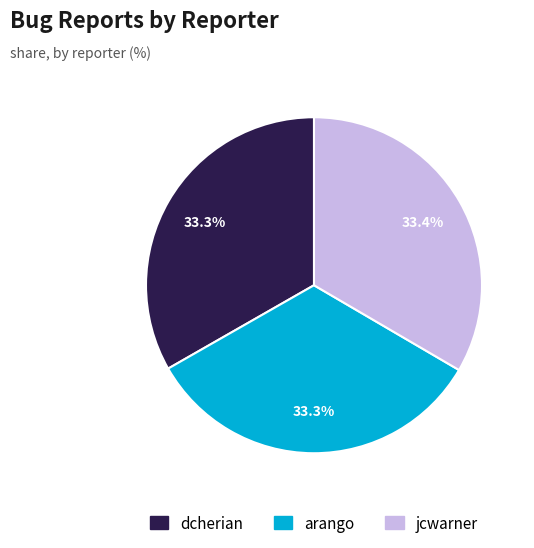

How many slices are in this pie chart?

3